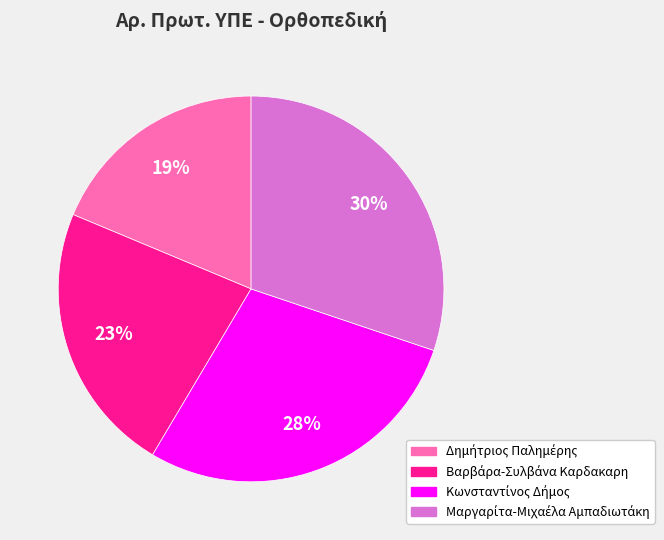

To the nearest percent, what is the average slice percentage?

25%